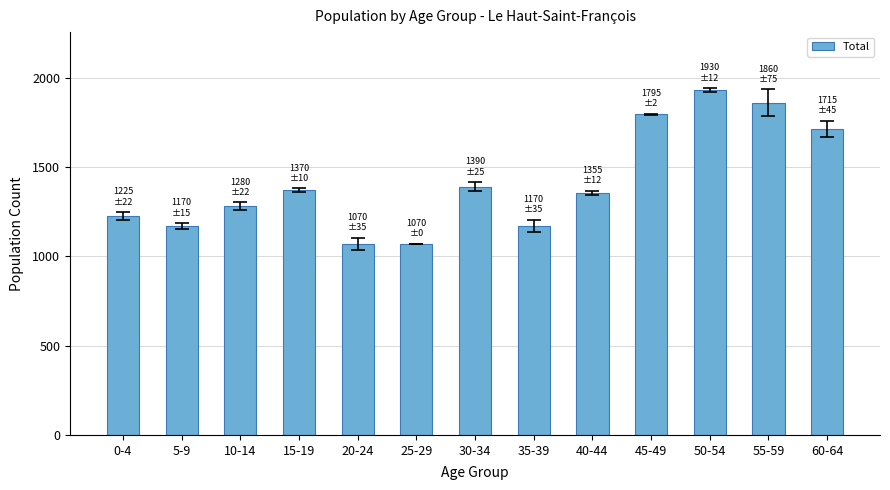

The chart shows a value of 1070 at 20-24. True or false?

True